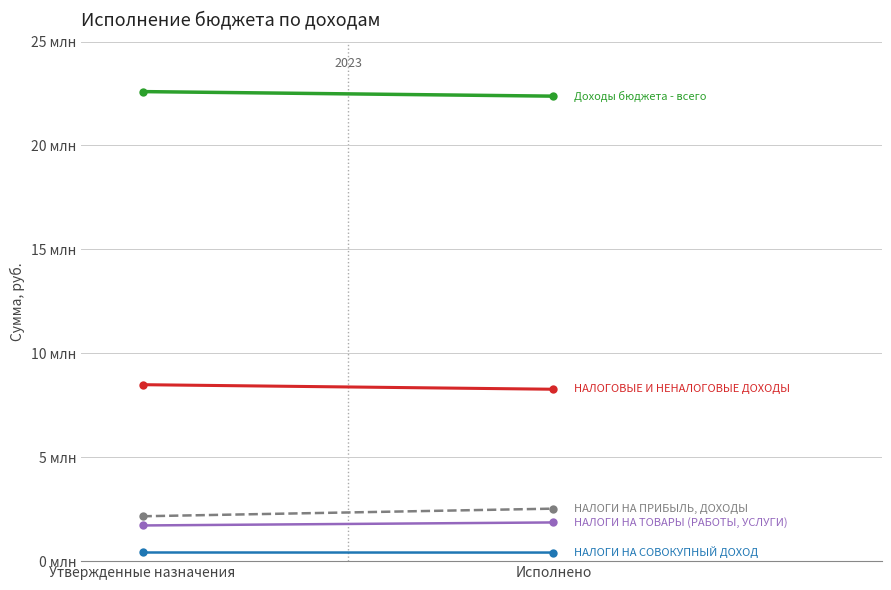

What is the average value of the Доходы бюджета - всего series?

22482822.0